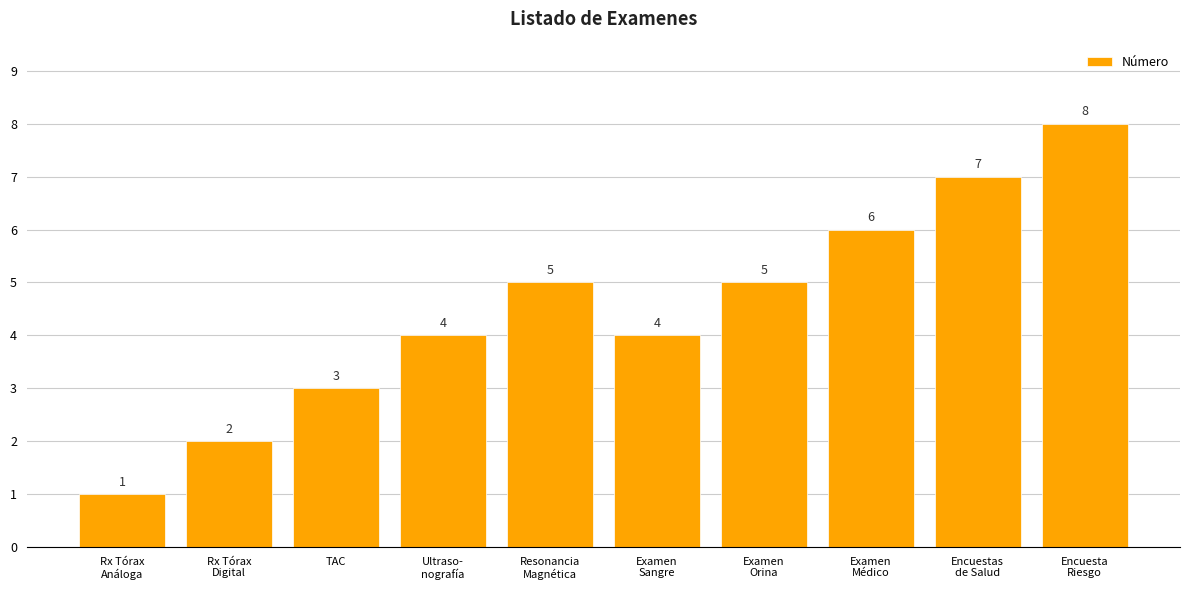

Approximately how many times larger is the value at Examen
Orina compared to Resonancia
Magnética?

1.0